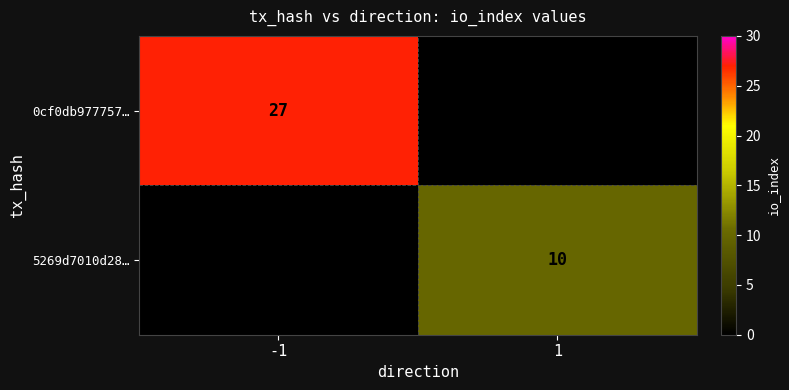

True or false: 0cf0db977757… has a value of 27 at -1.

True